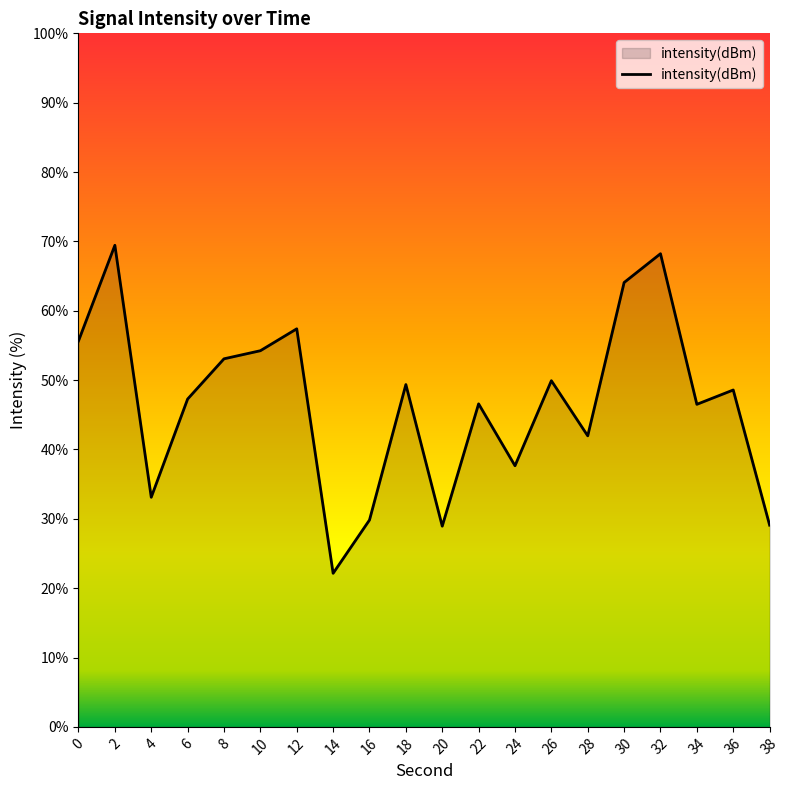

How many values are below 48?

10